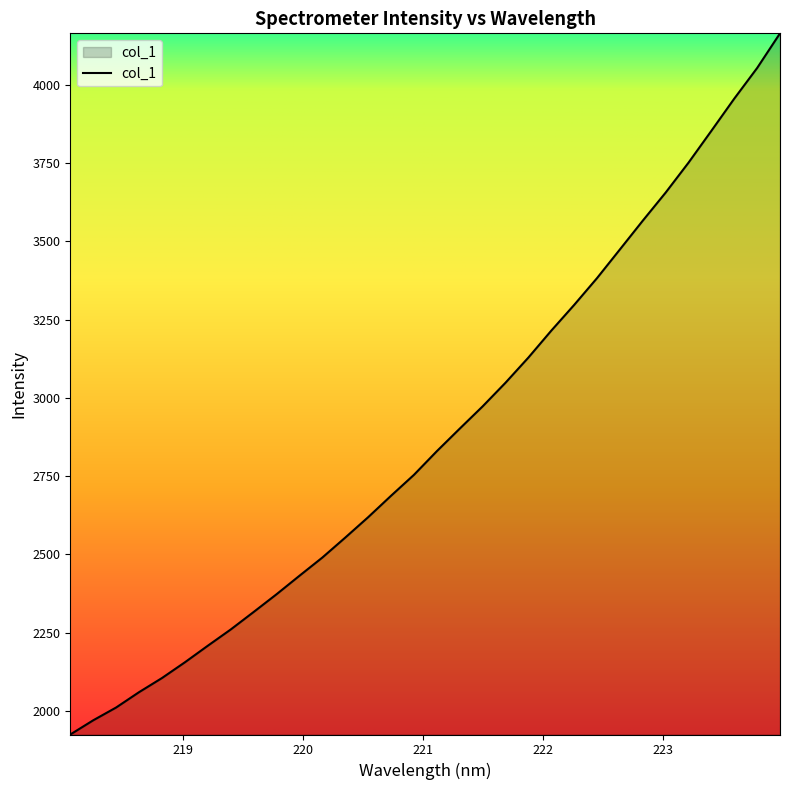

What is the difference between the maximum and minimum values?

2240.3